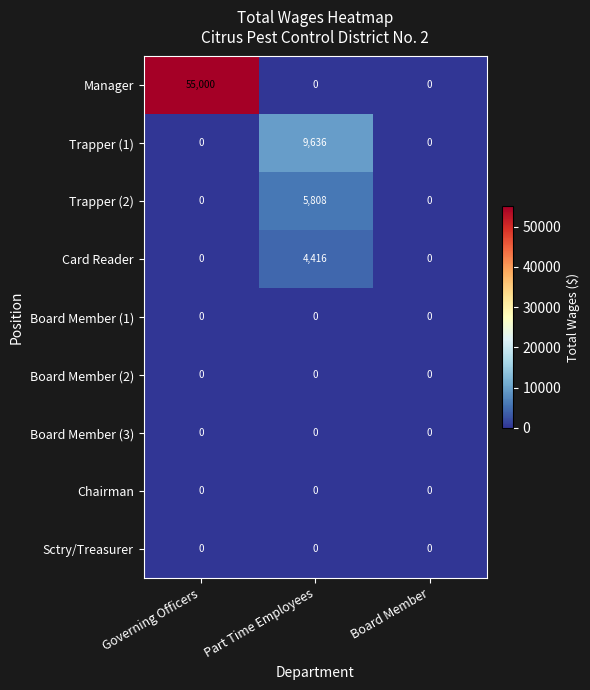

Which series has the widest spread of values?

Manager